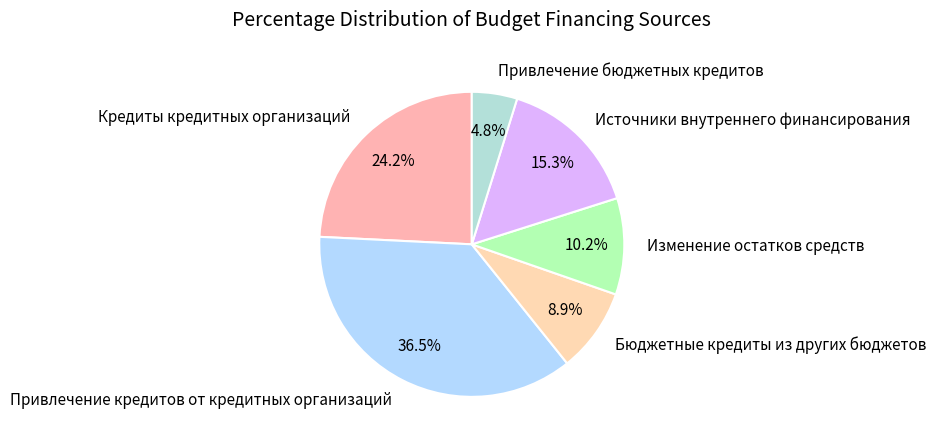

What percentage is the Кредиты кредитных организаций slice, to the nearest percent?

24%